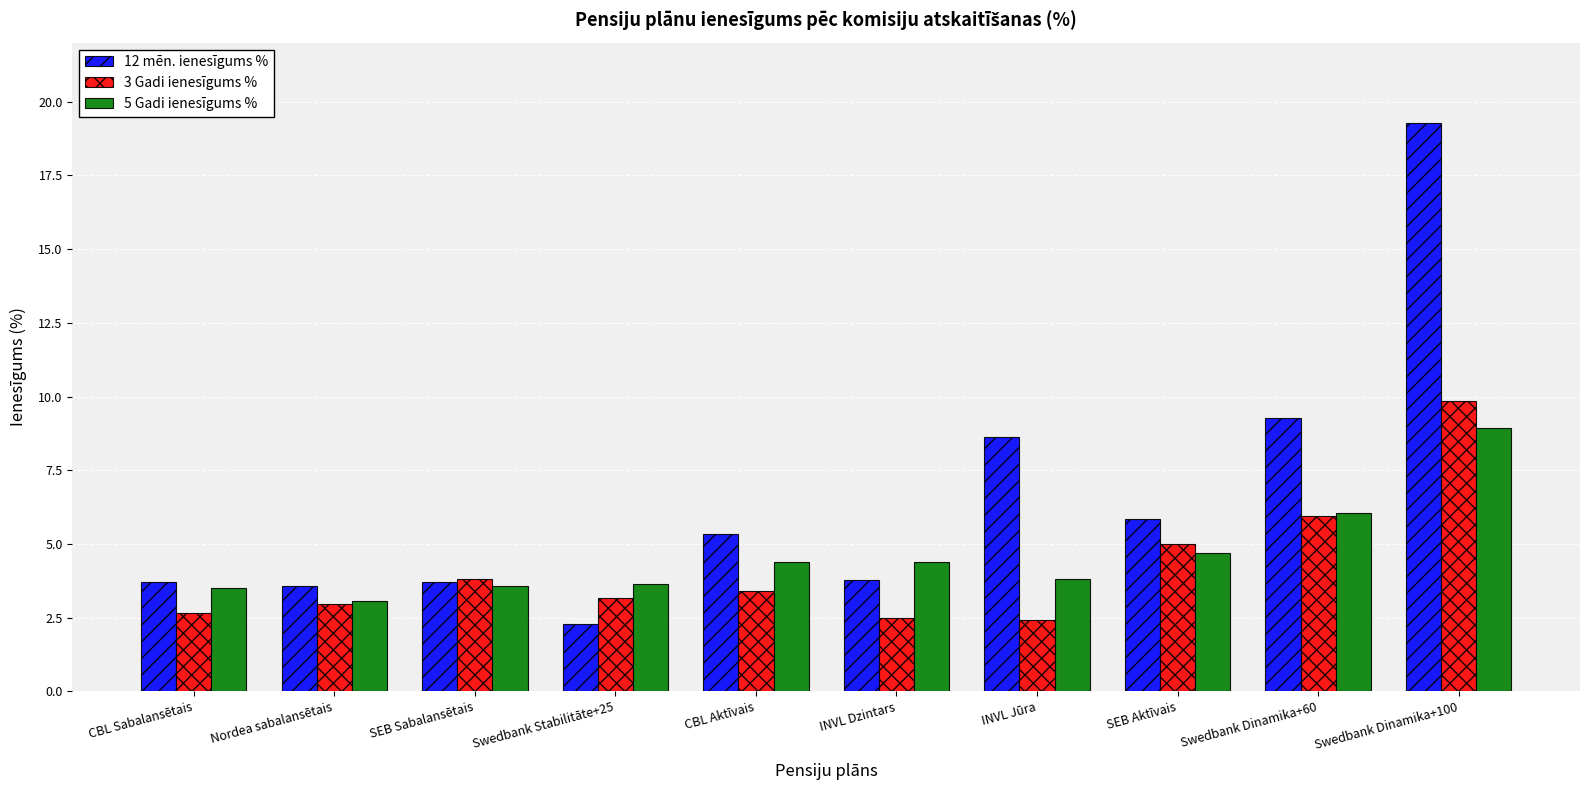

How many values in the 5 Gadi ienesīgums % series are below 4?

5